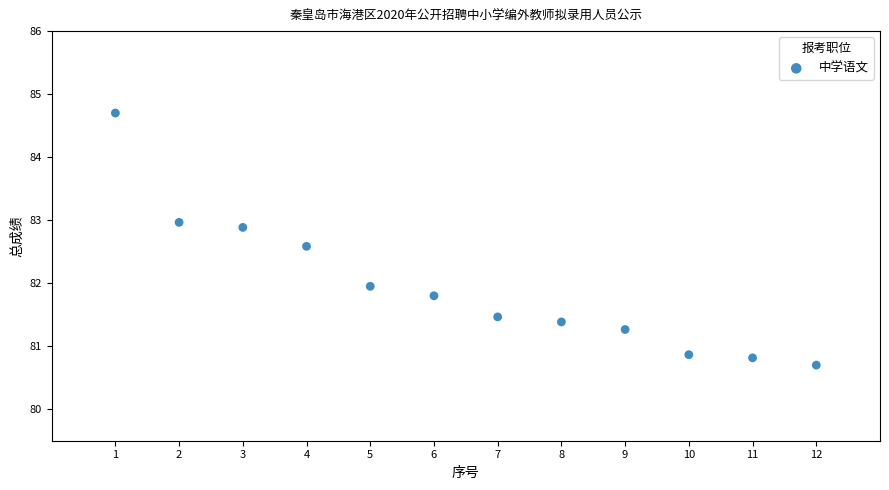

What is the range of X values (max minus min)?

11.0